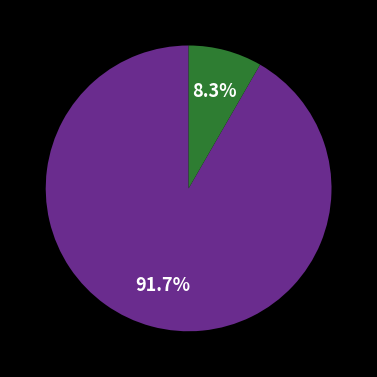

Is there a majority slice in this chart?

Yes